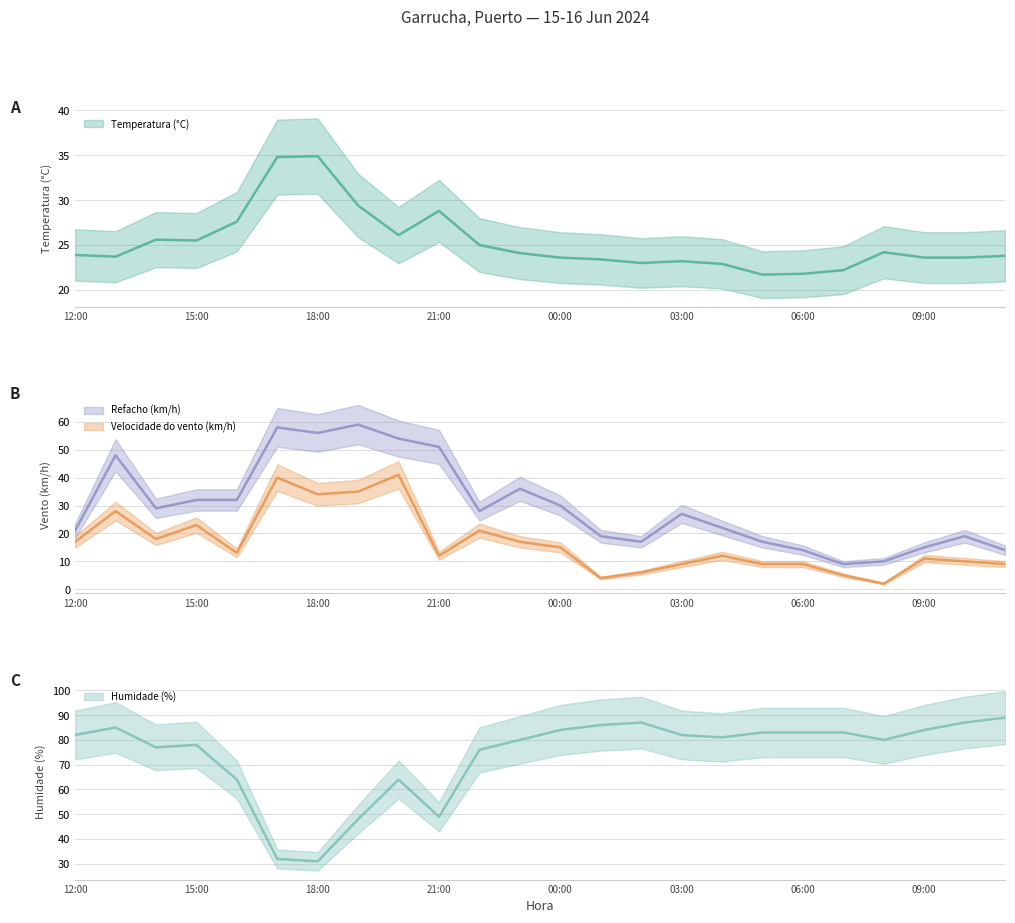

The Humidade (%) series shows 116.2 at 02:00. True or false?

False